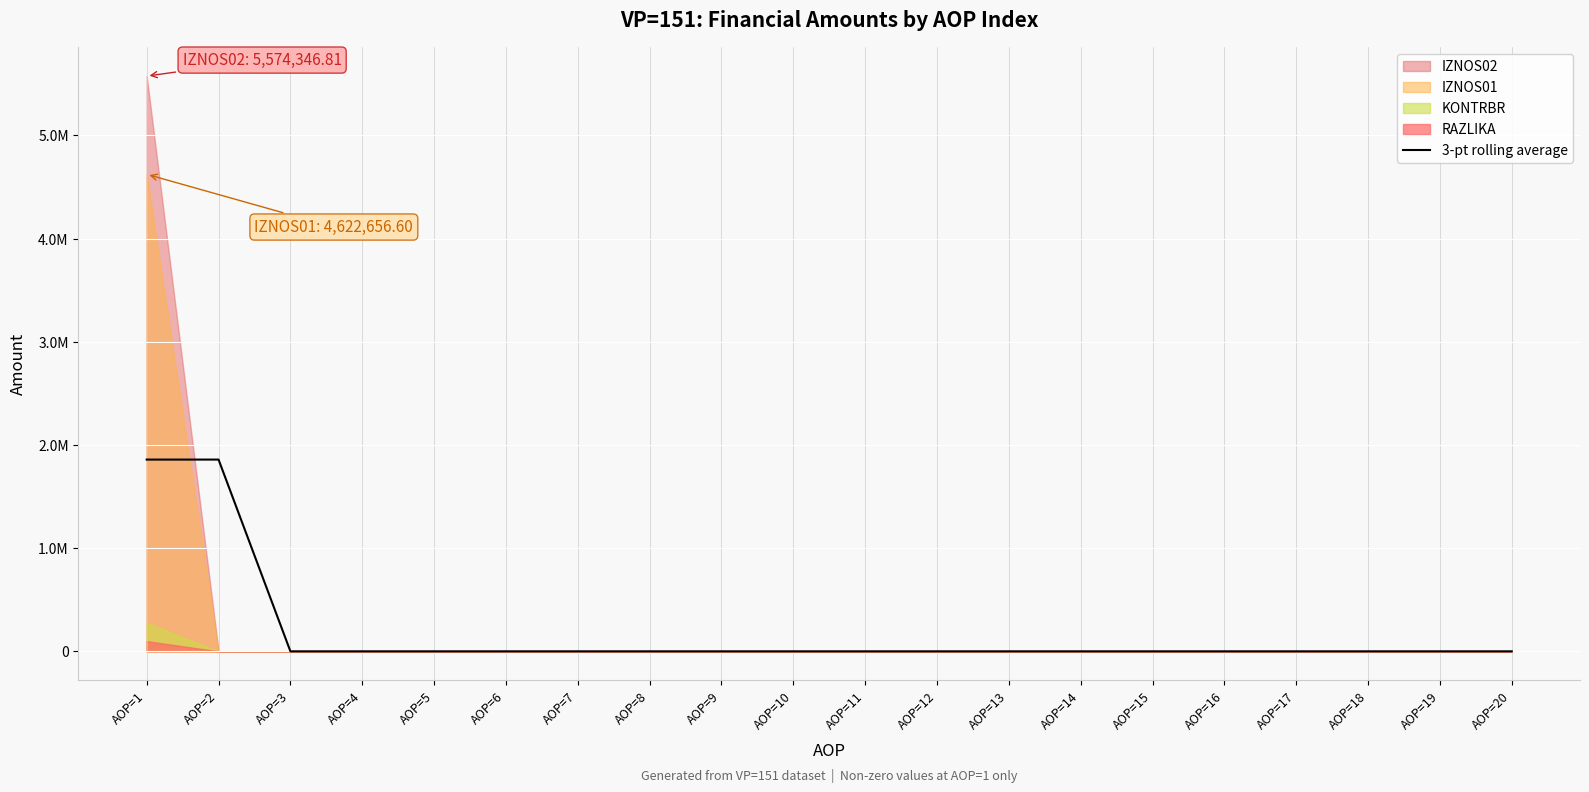

Reading right to left, extract all data points from this chart.

AOP=20=0.0	AOP=19=0.0	AOP=18=0.0	AOP=17=0.0	AOP=16=0.0	AOP=15=0.0	AOP=14=0.0	AOP=13=0.0	AOP=12=0.0	AOP=11=0.0	AOP=10=0.0	AOP=9=0.0	AOP=8=0.0	AOP=7=0.0	AOP=6=0.0	AOP=5=0.0	AOP=4=0.0	AOP=3=0.0	AOP=2=1858115.6	AOP=1=1858115.6